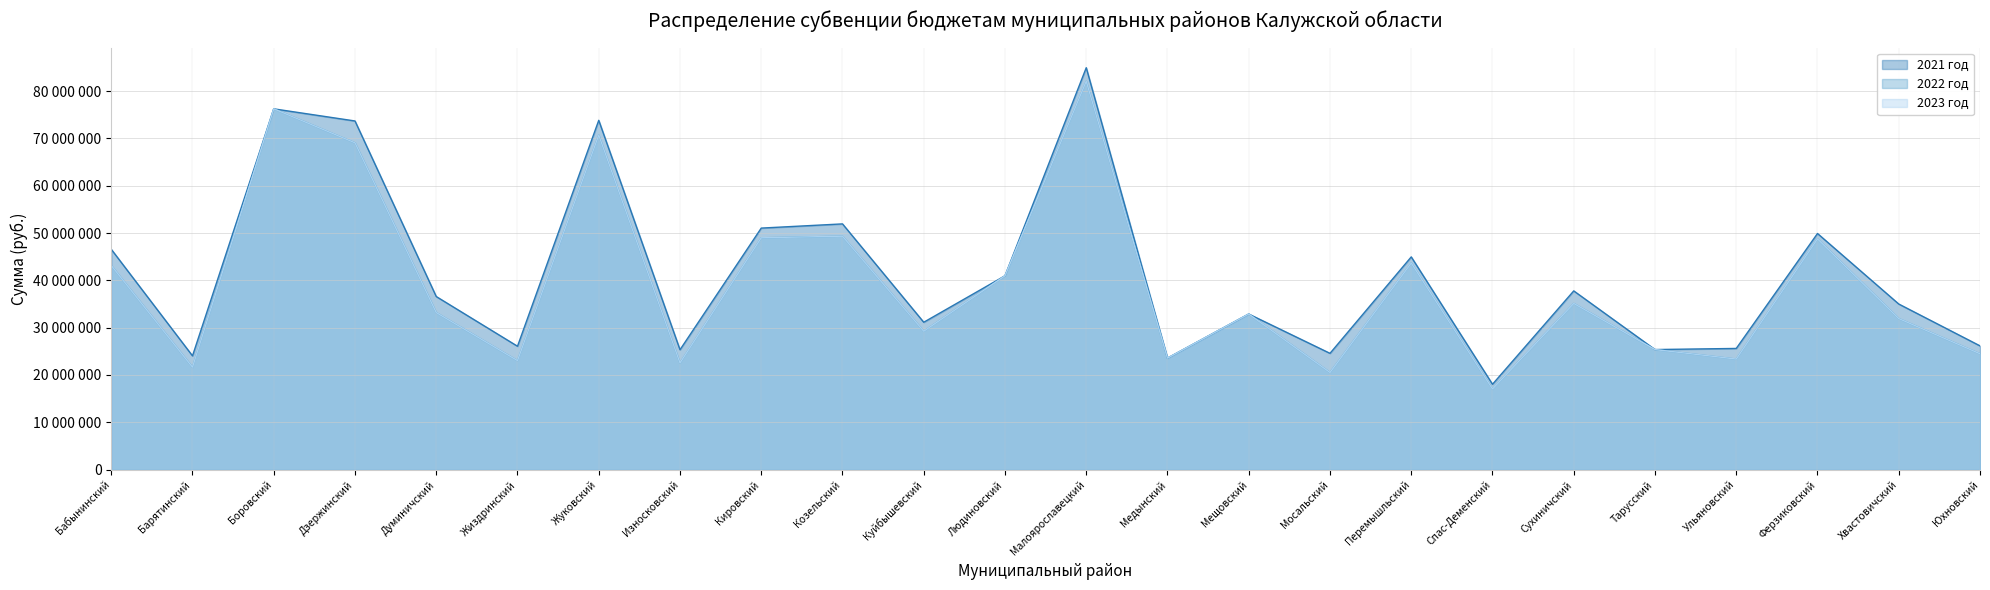

What is the difference between the 2023 год values at Боровский and Людиновский?

35280396